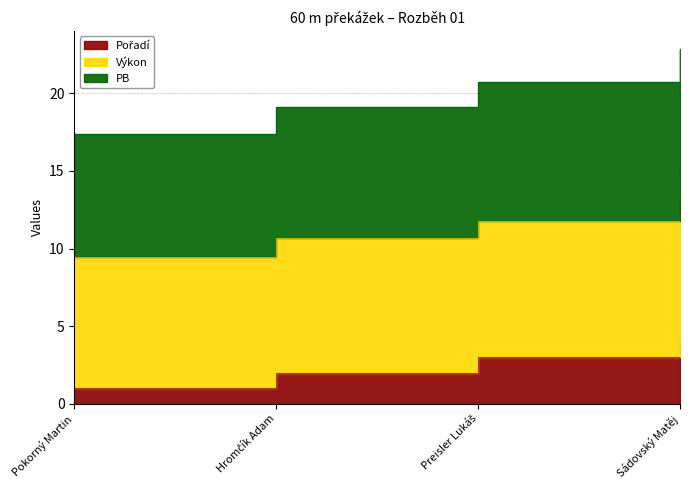

What is the highest value of the Pořadí series?

4.0